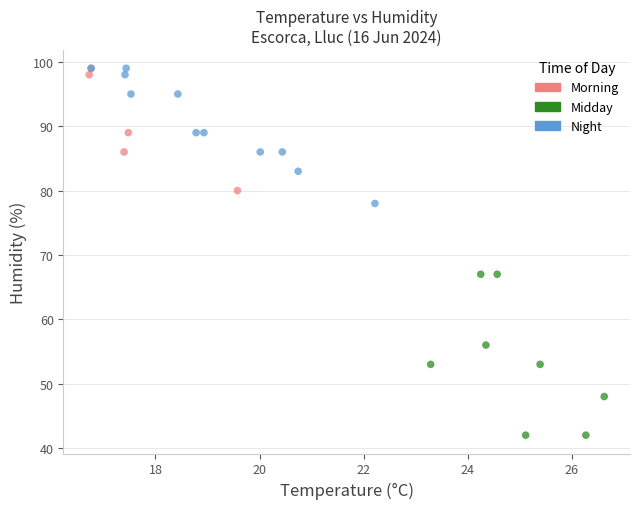

Which series reaches the minimum Y coordinate?

Midday